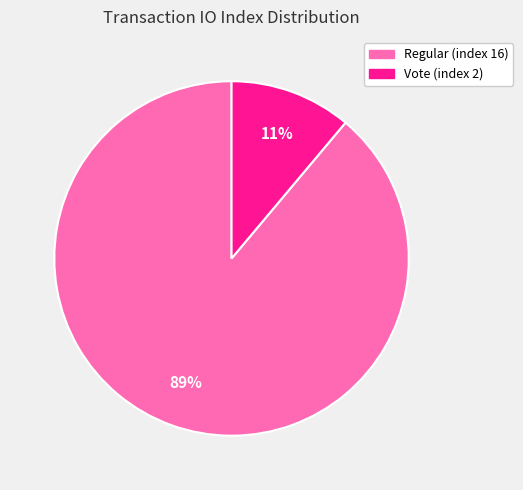

Between Regular (index 16) and Vote (index 2), which is larger?

Regular (index 16)